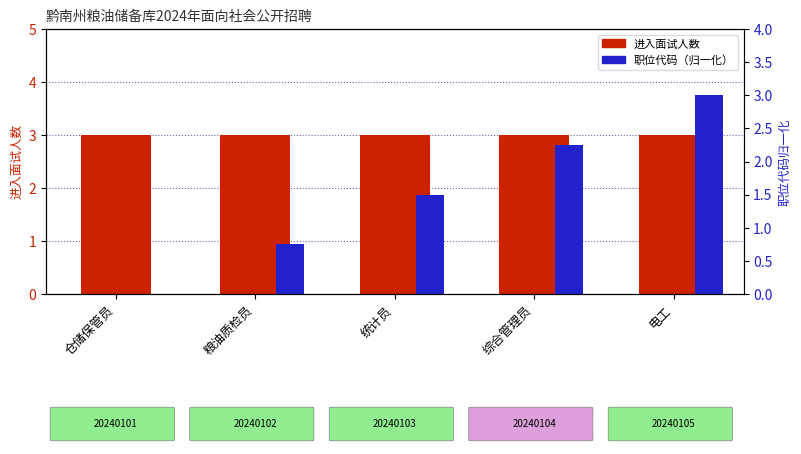

What is the sum of all 职位代码（归一化） values?

7.5